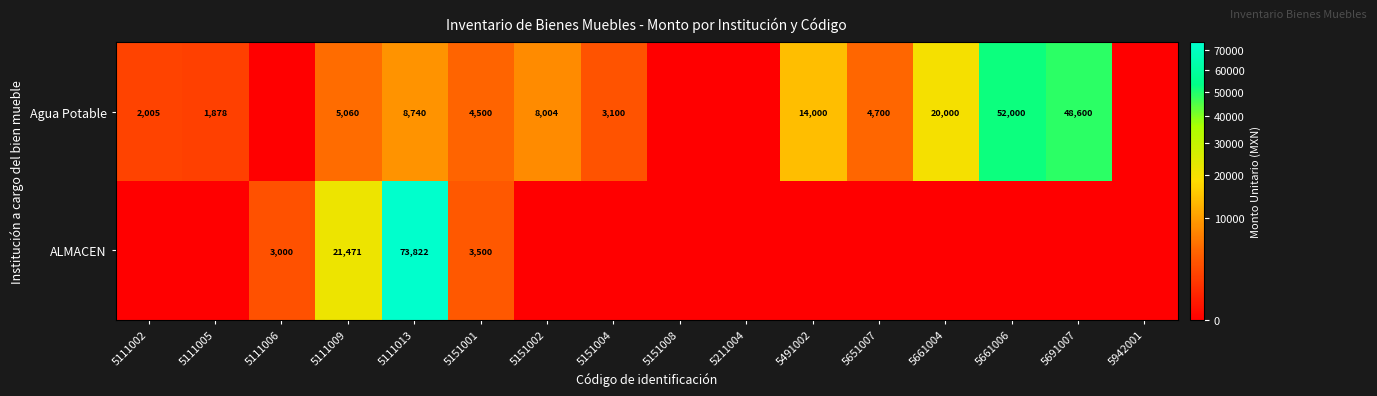

The value of ALMACEN at 5151001 is 3500. True or false?

True